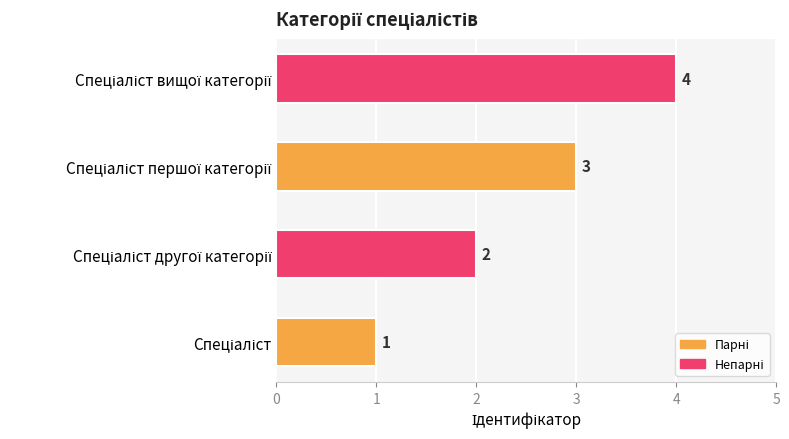

What is the difference between the maximum and minimum values?

3